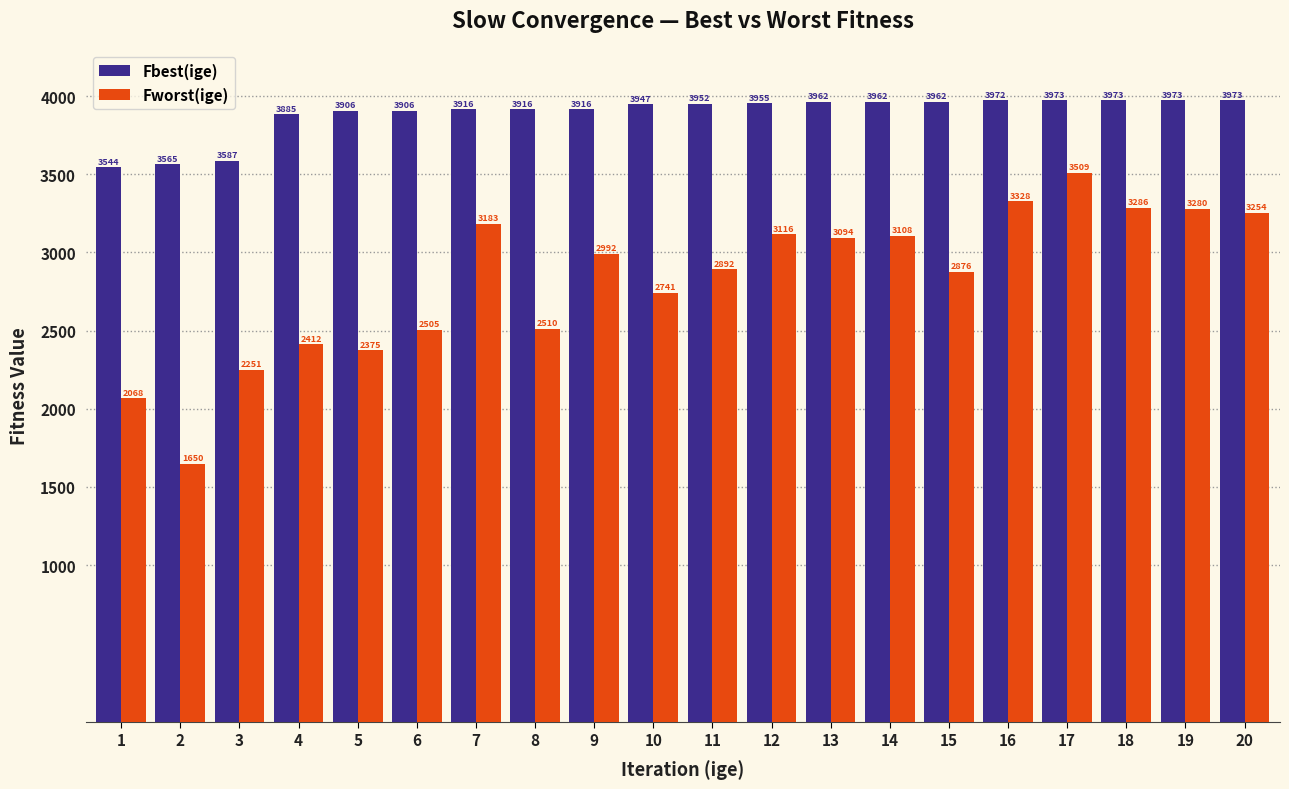

How many values in the Fworst(ige) series exceed 2992?

10